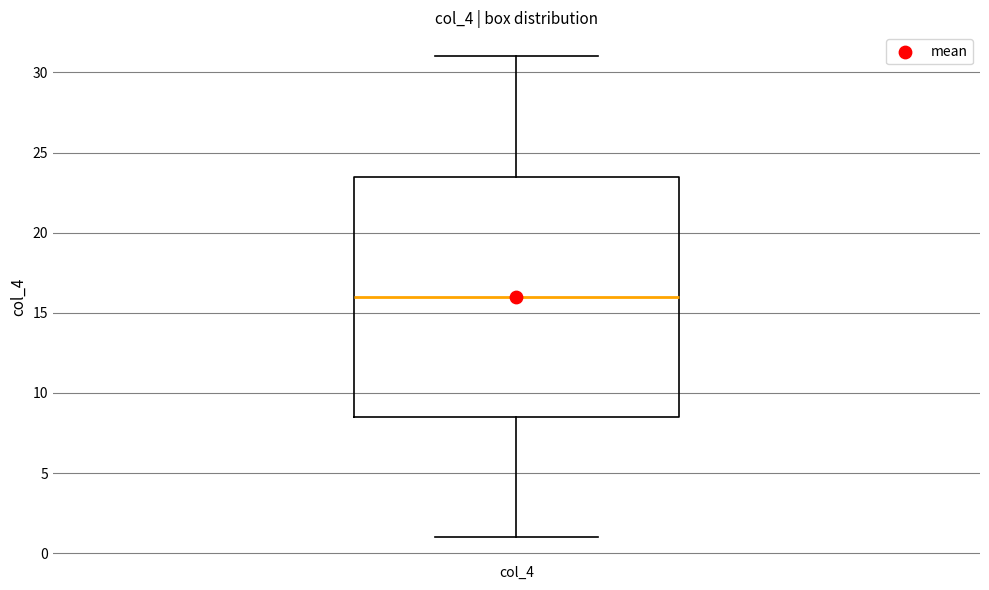

Where does the lower whisker of the box for col_4 end on the y-axis? The values are not printed on the chart, so give them approximately, as read against the axis.

1.0